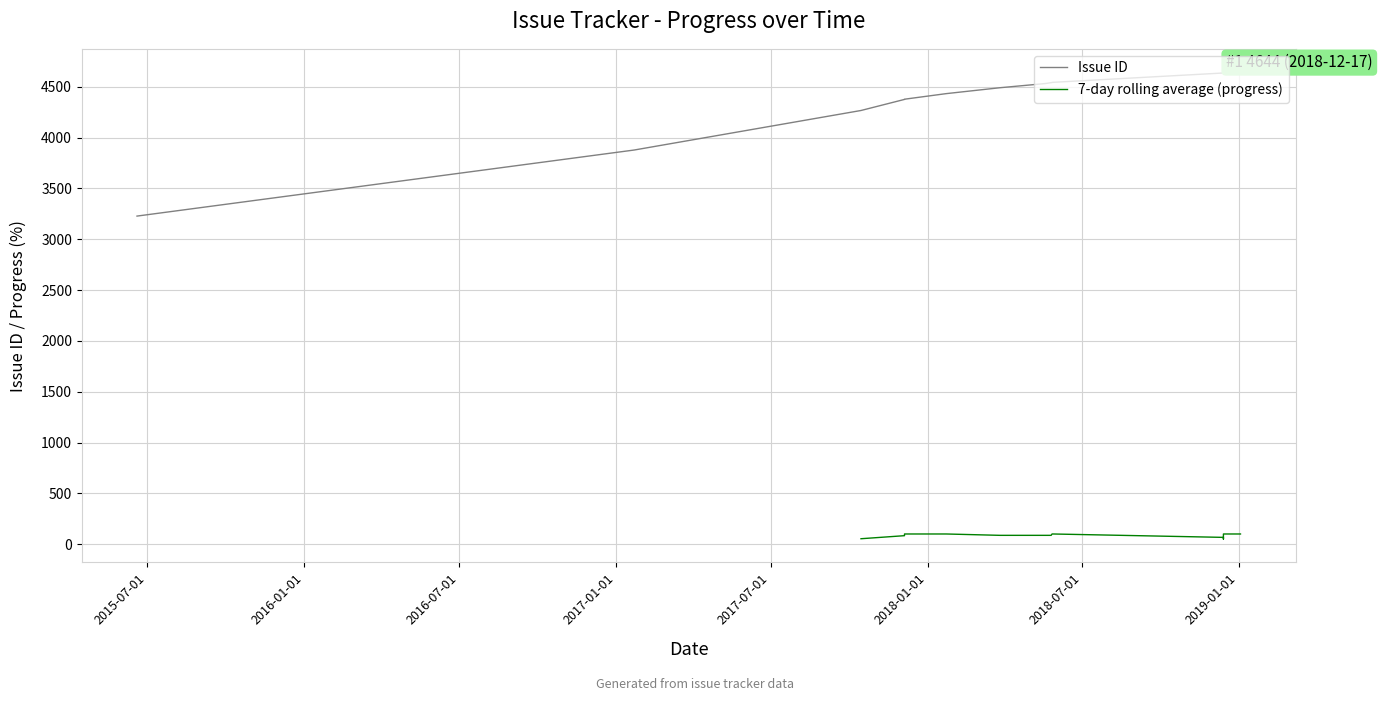

True or false: issue_id and progress cross at least once.

False